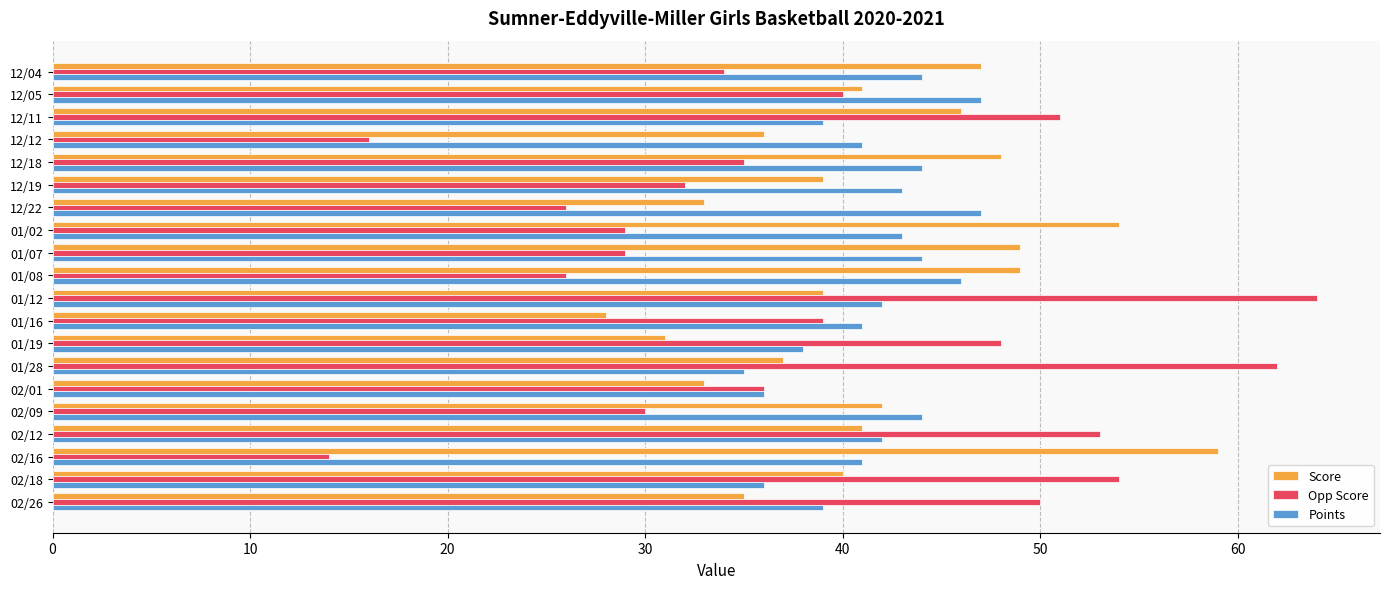

What is the difference between the maximum and minimum values in the Points series?

12